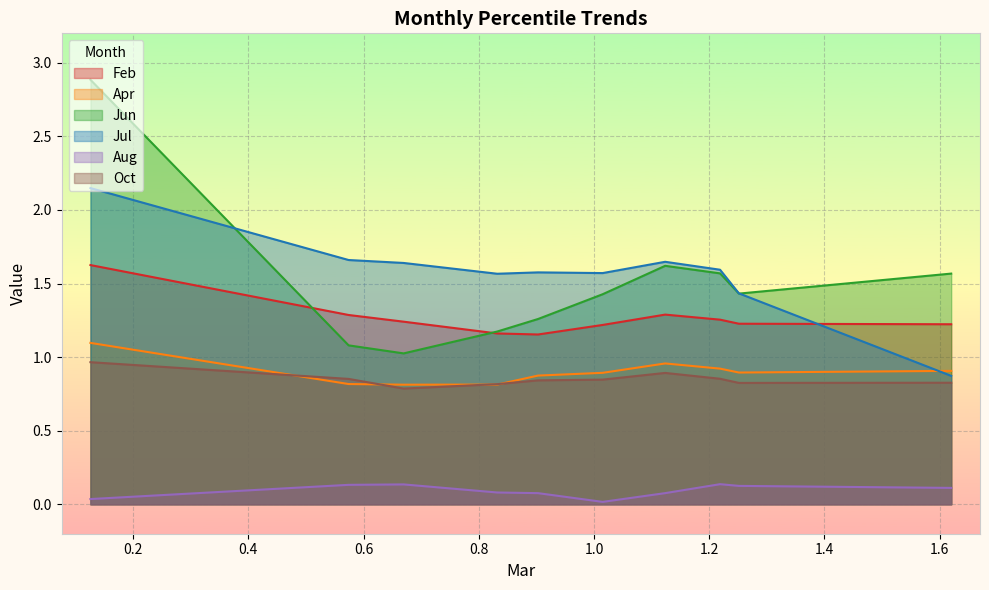

How many lines are shown in the chart?

6